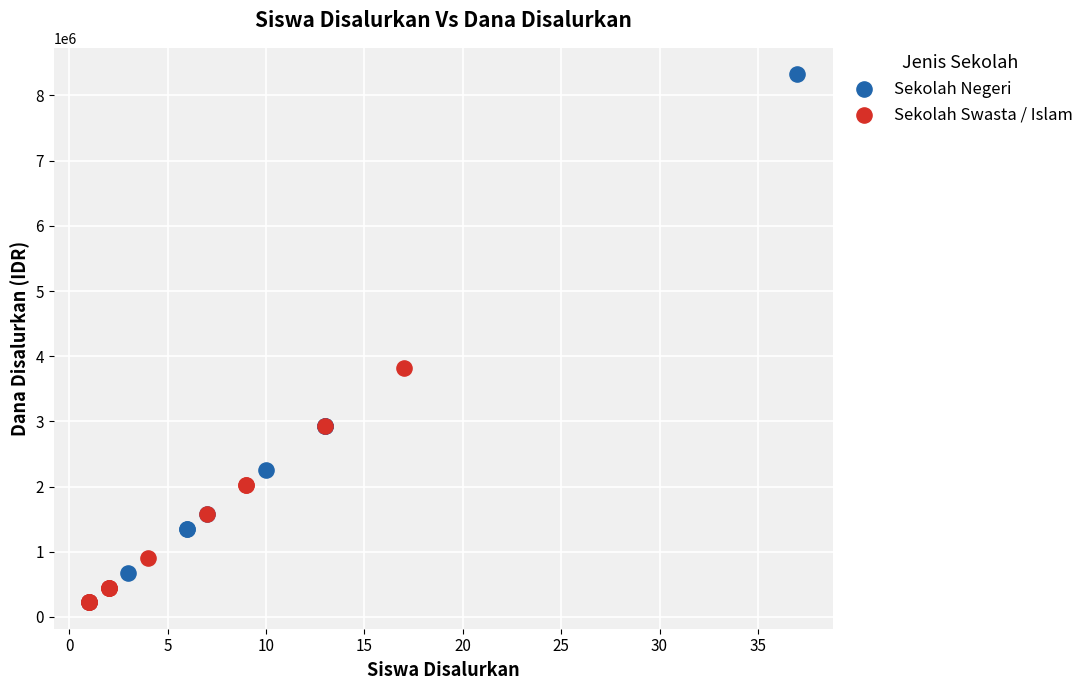

Which series contains the highest Y value?

Sekolah Negeri